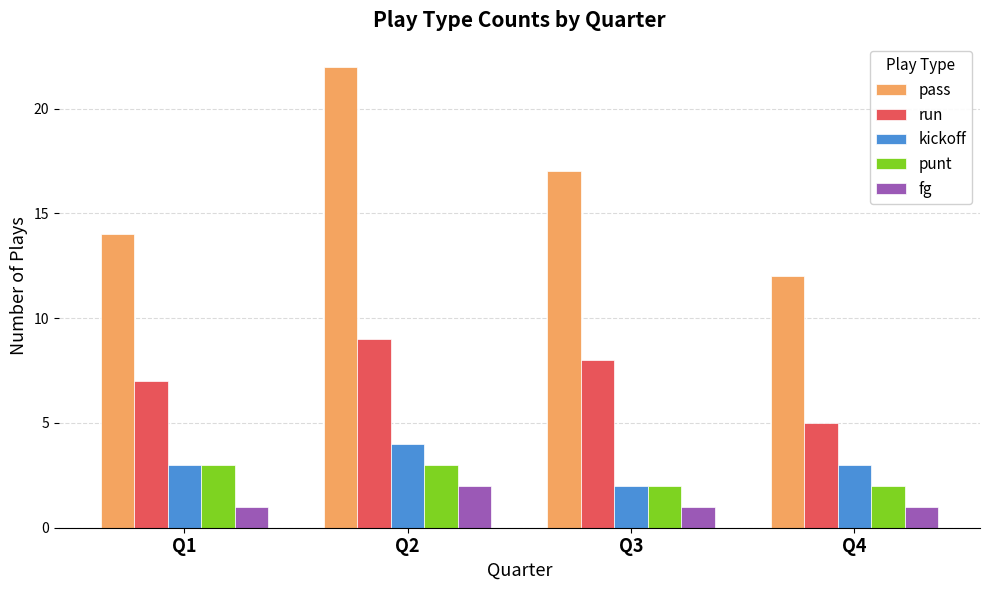

At which label does pass first exceed 17?

Q2